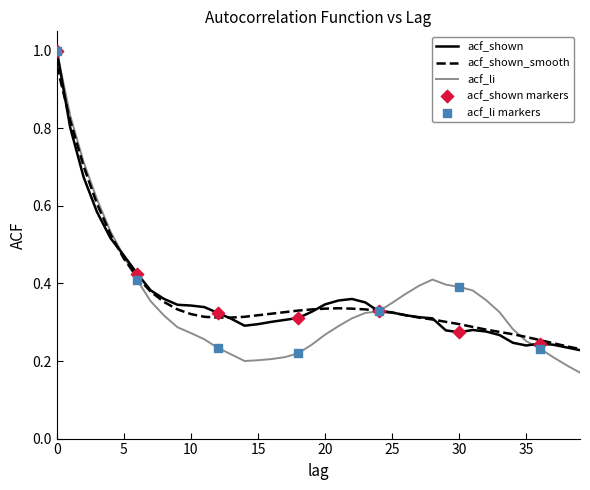

Which series has the largest total across all categories?

acf_shown_smooth